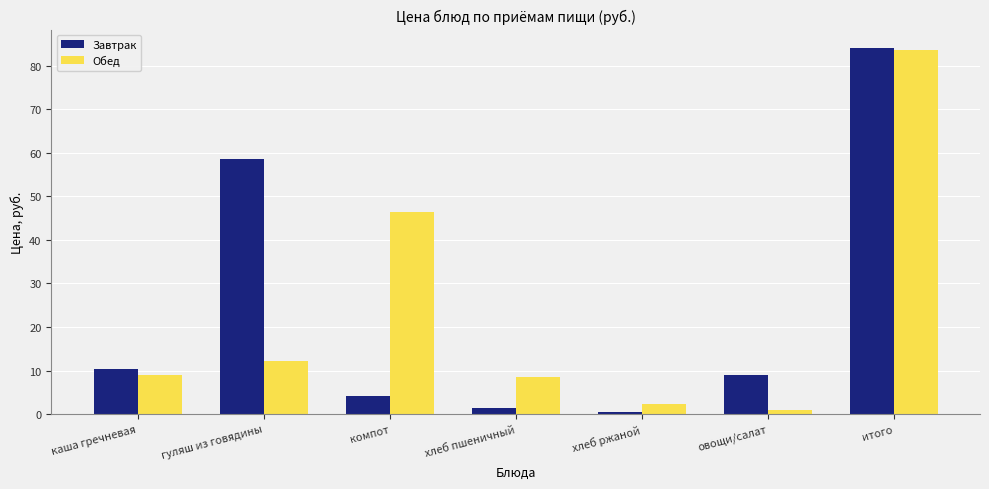

How many bars are there in each group?

2